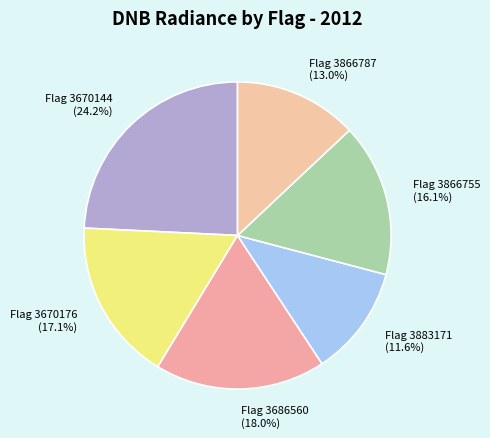

To the nearest percent, what is the difference between the largest and smallest slice percentages?

13%